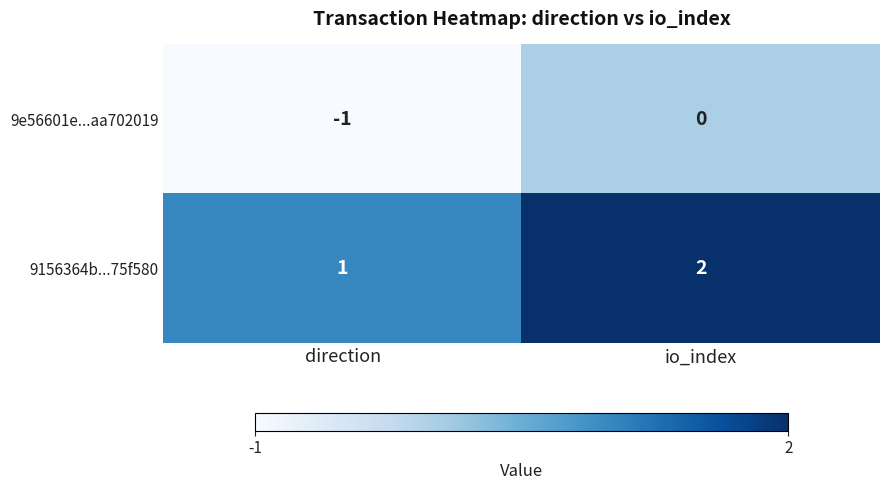

What is the total value across all series at io_index?

2